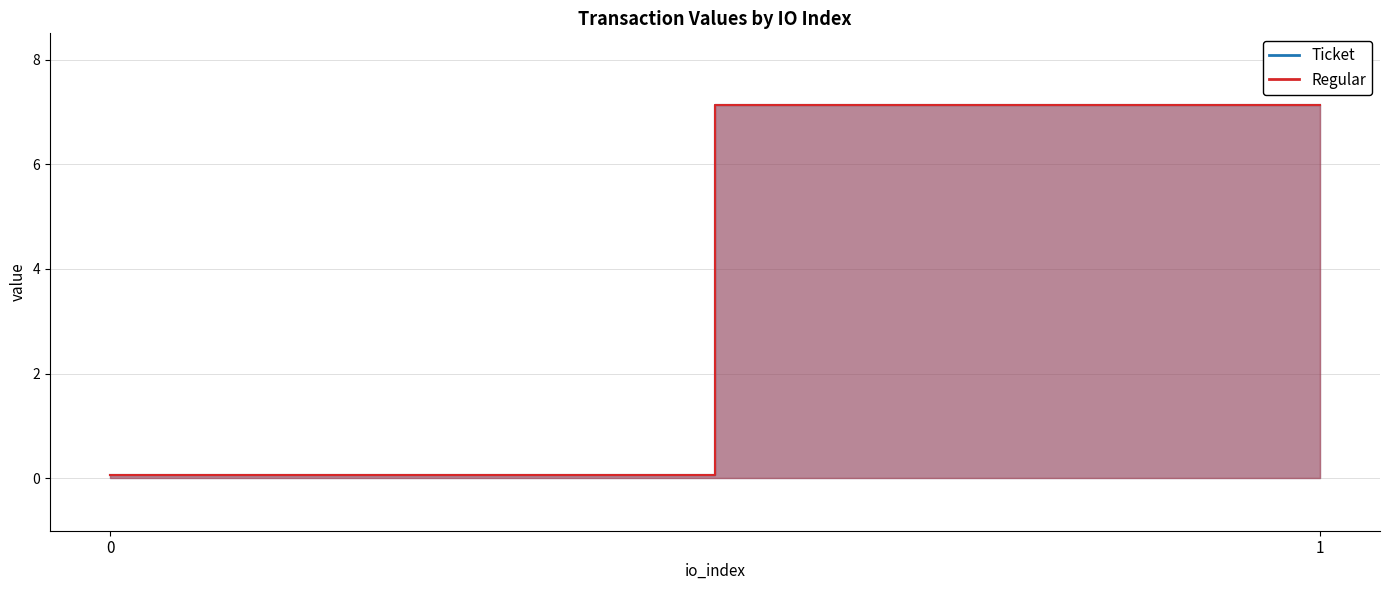

At which label does Regular reach its peak?

1